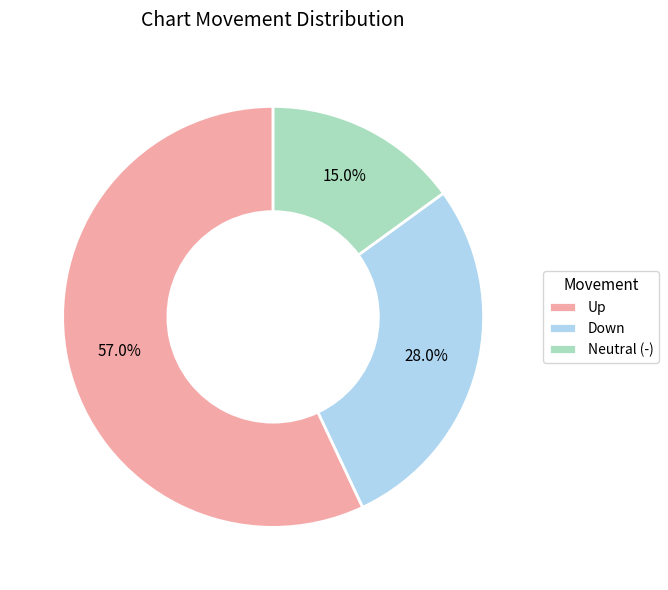

Rank the categories by value from highest to lowest.

Up, Down, Neutral (-)